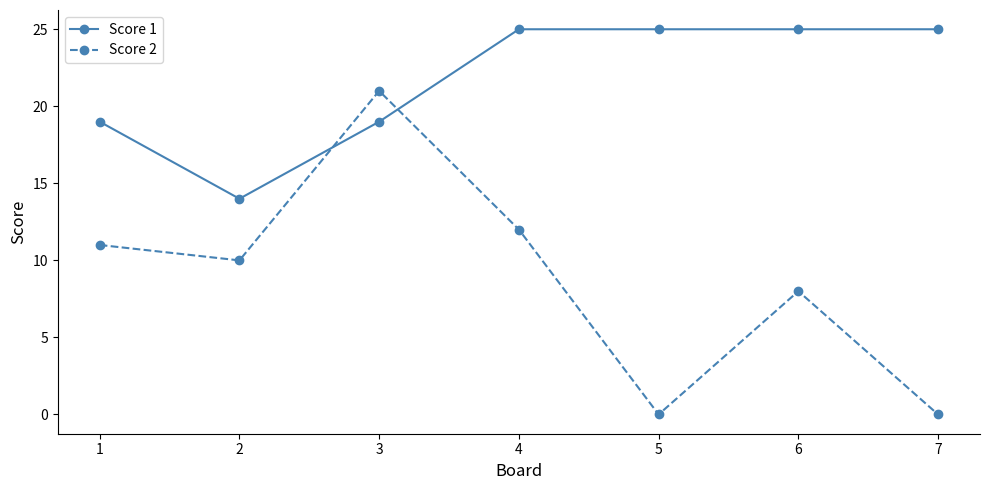

What is the spread (max minus min) of values at 3?

2